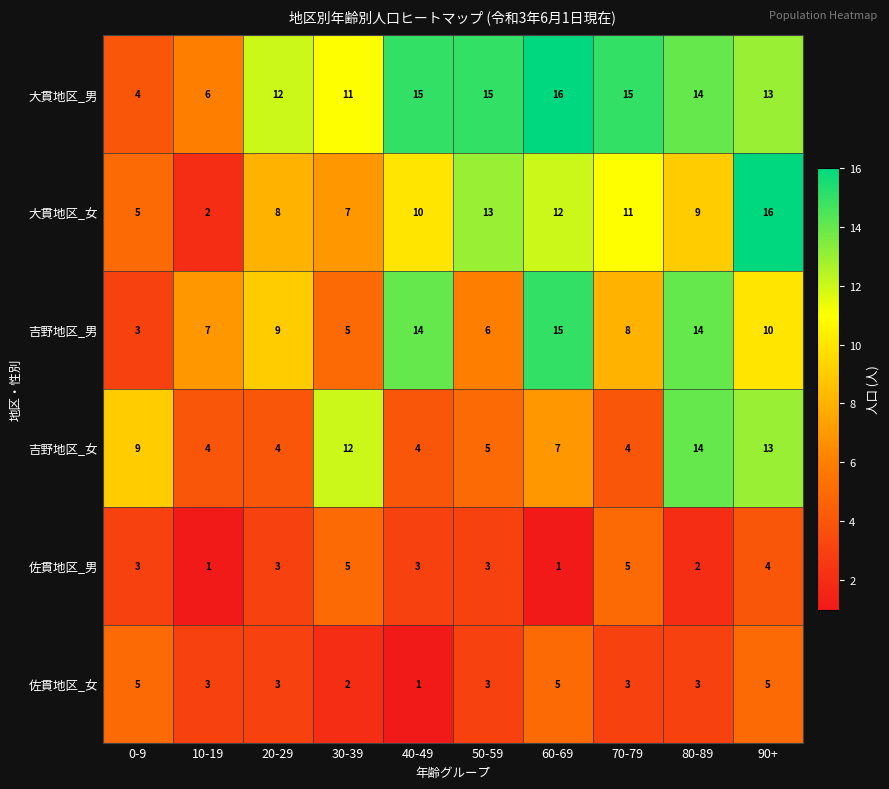

What is the sum of all 吉野地区_男 values?

91